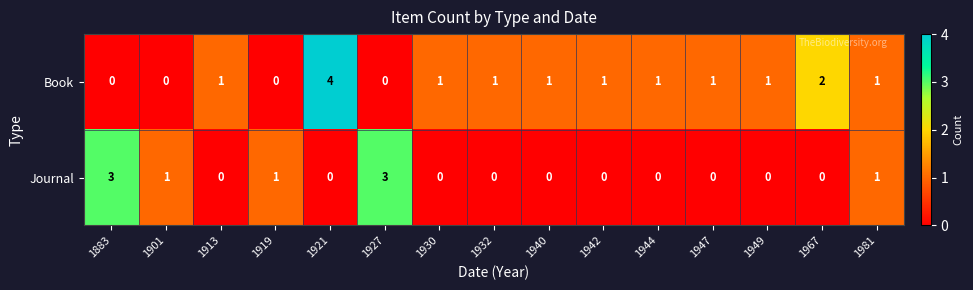

How many Journal values are between 0 and 1?

13